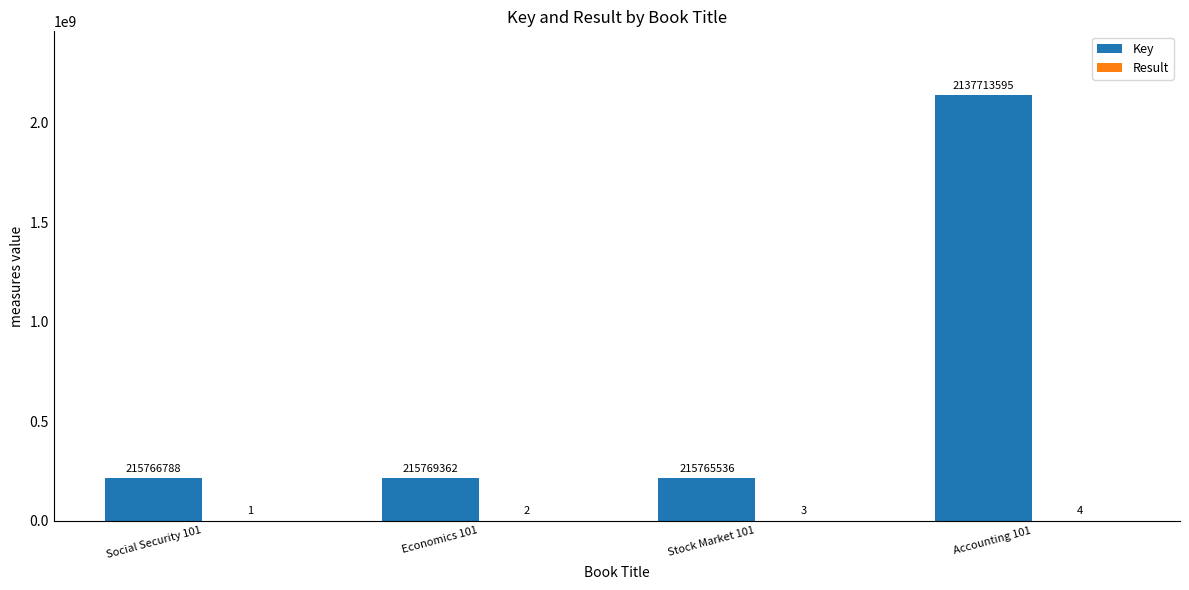

True or false: Key has a value of 2137713595 at Accounting 101.

True